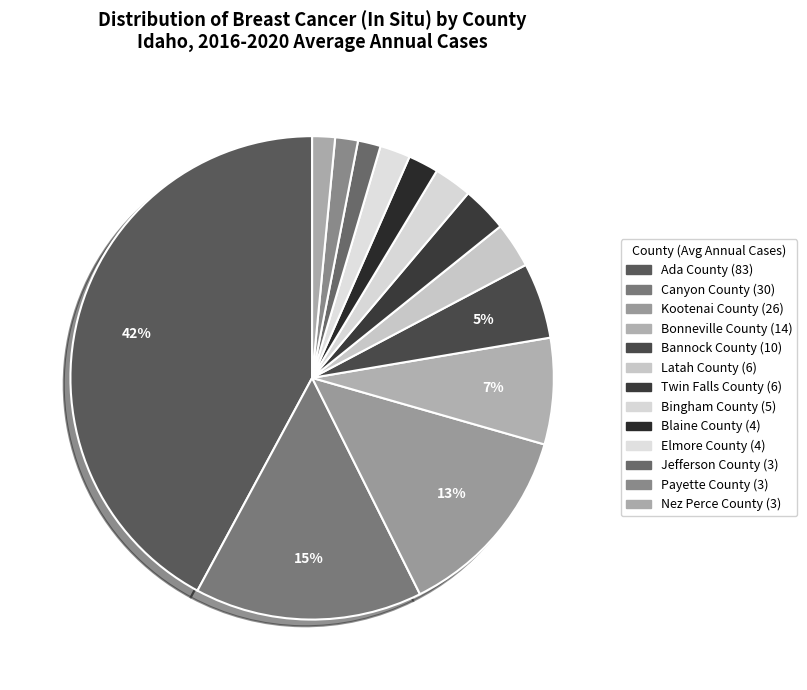

What percentage is the Kootenai County slice, to the nearest percent?

13%